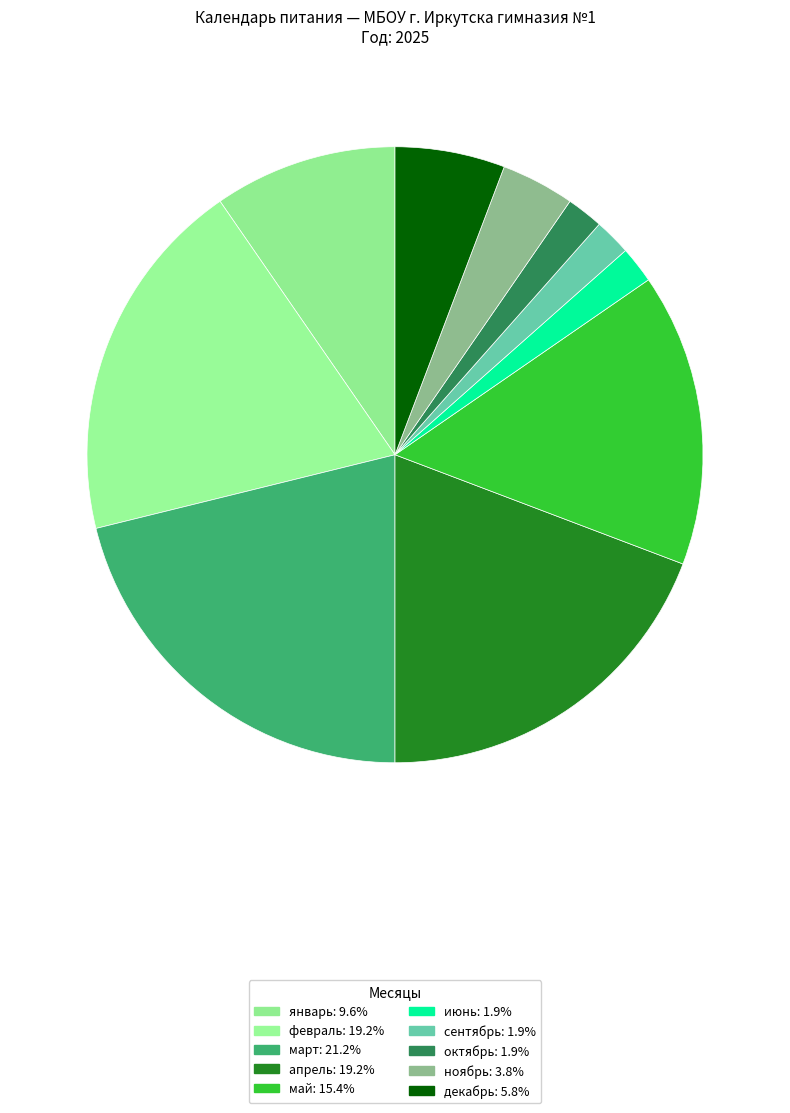

How many slices are in this pie chart?

10